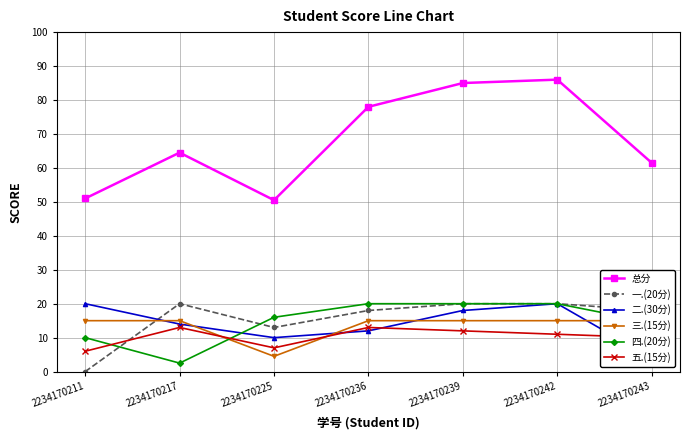

Read the 一.(20分) value at 2234170243.

18.0